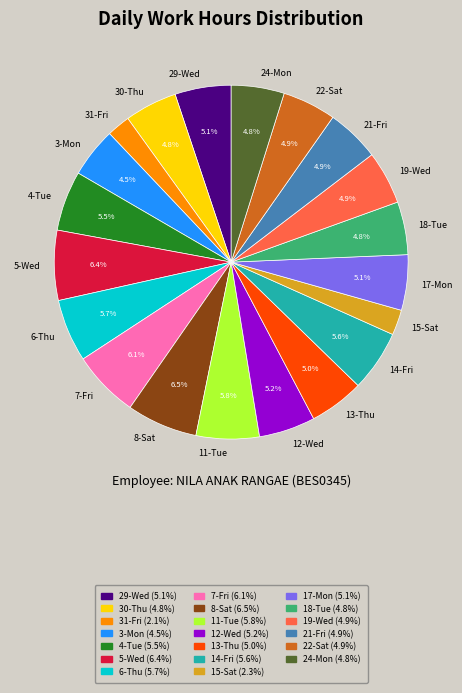

True or false: 17-Mon accounts for 1% of the total.

False